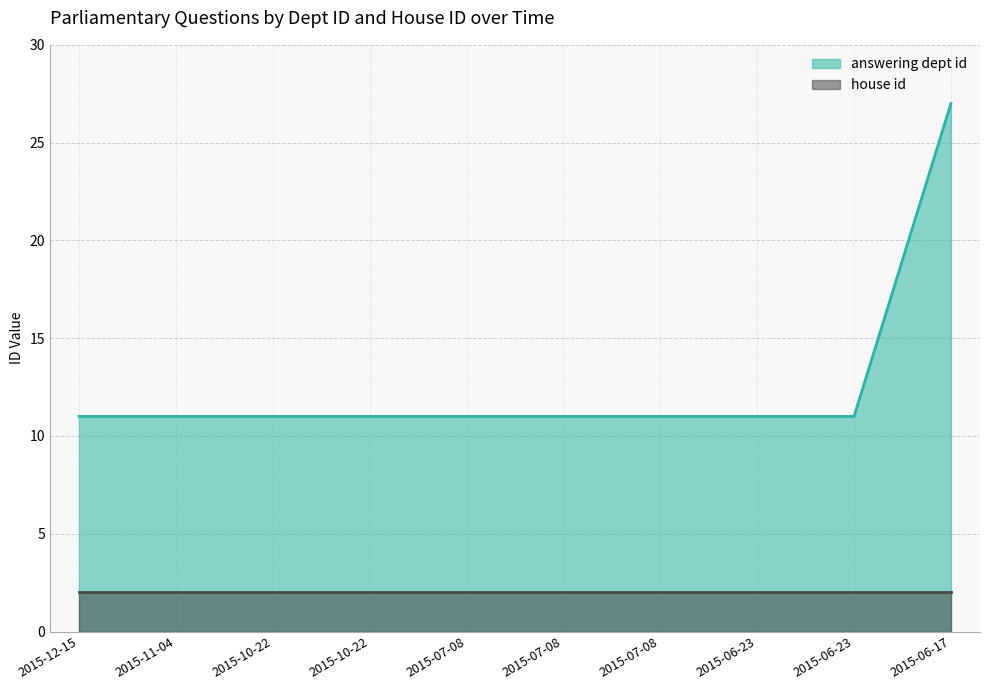

Does the chart have visible grid lines?

Yes